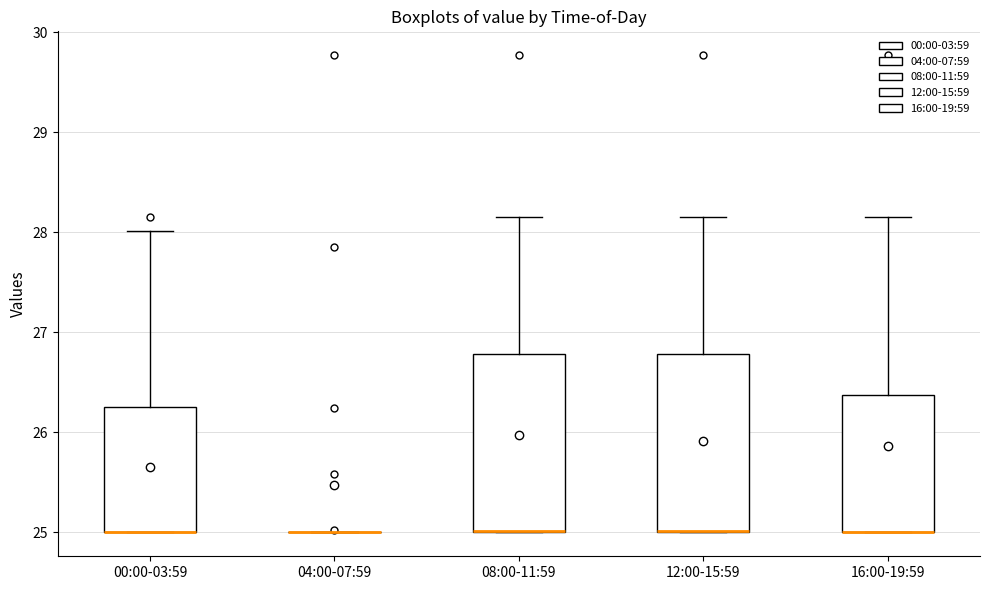

Reading left to right, transcribe this box plot: for each box, give where its median line is, the range the box spans, and where its two whiskers end, as read against the y-axis. The values are not printed on the chart, so give them approximately, as read against the axis.

00:00-03:59: median 25.0 (drawn on the box's lower edge), box 25.0 to 26.3, whiskers 25.0 to 28.0
04:00-07:59: box collapsed to a line at 25.0, whiskers 25.0 to 25.0
08:00-11:59: median 25.0 (drawn on the box's lower edge), box 25.0 to 26.8, whiskers 25.0 to 28.2
12:00-15:59: median 25.0 (drawn on the box's lower edge), box 25.0 to 26.8, whiskers 25.0 to 28.2
16:00-19:59: median 25.0 (drawn on the box's lower edge), box 25.0 to 26.4, whiskers 25.0 to 28.2